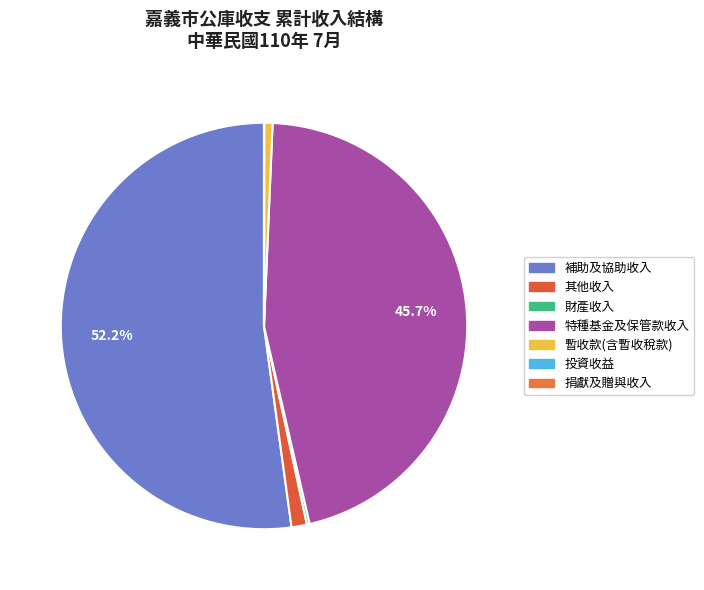

Is it true that 暫收款(含暫收稅款) is 11% of the pie?

False